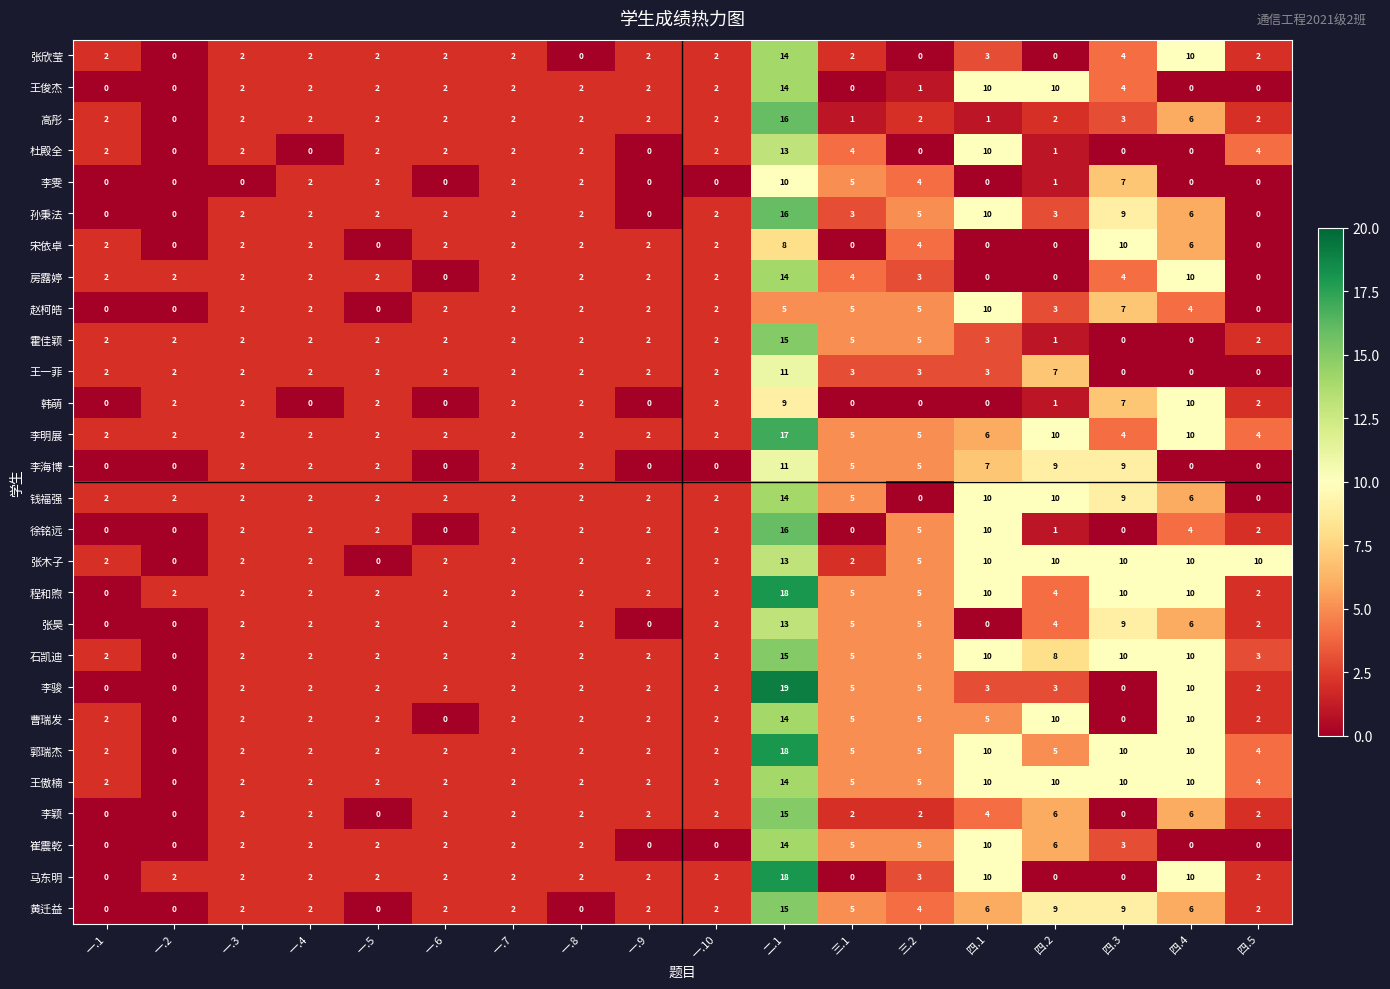

What is the difference between the maximum and minimum values in the 高彤 series?

16